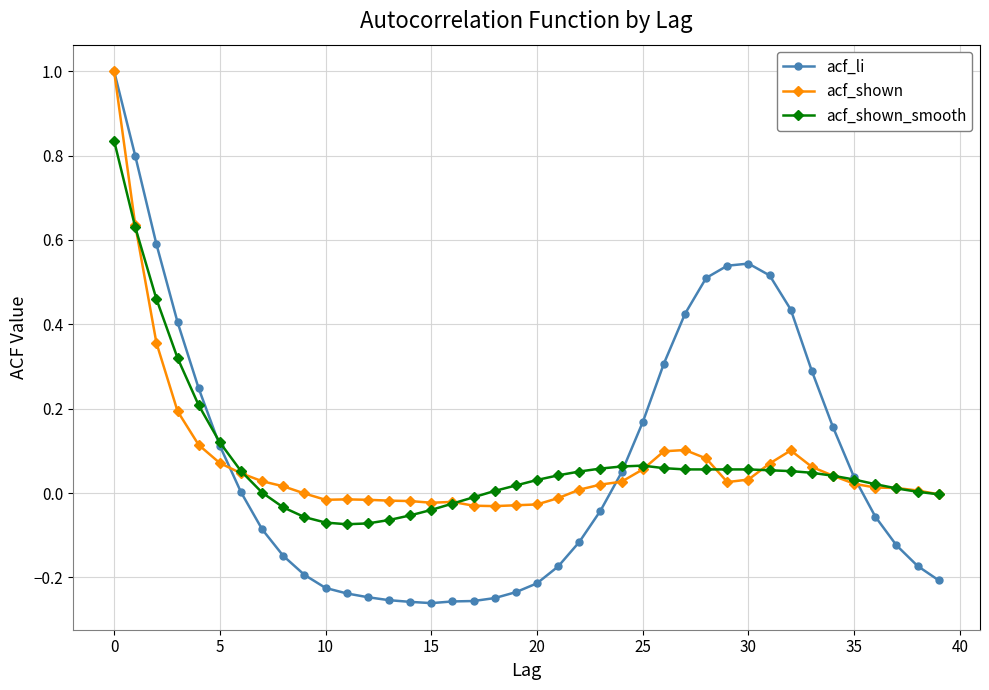

How many distinct data groups are displayed?

3